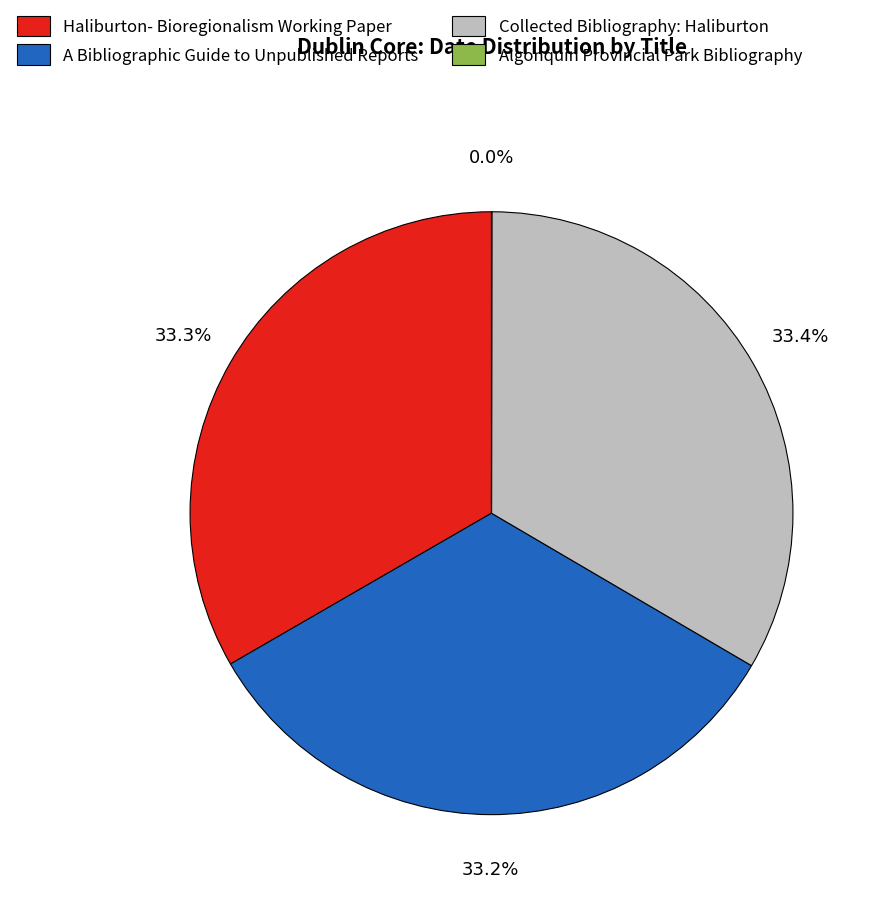

What portion of the pie excludes Collected Bibliography: Haliburton?

66.6%